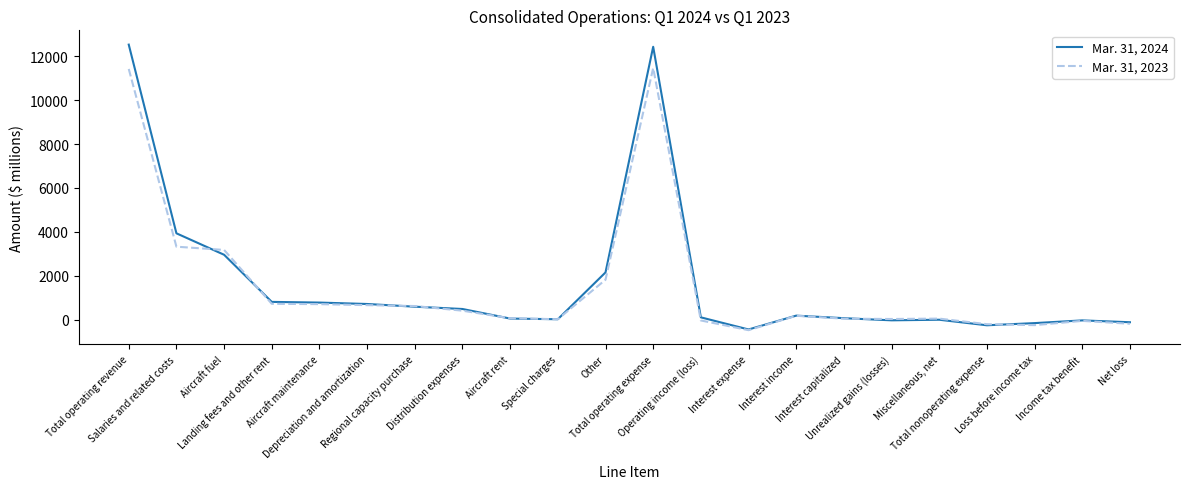

What is the lowest value of the Mar. 31, 2023 series?

-486